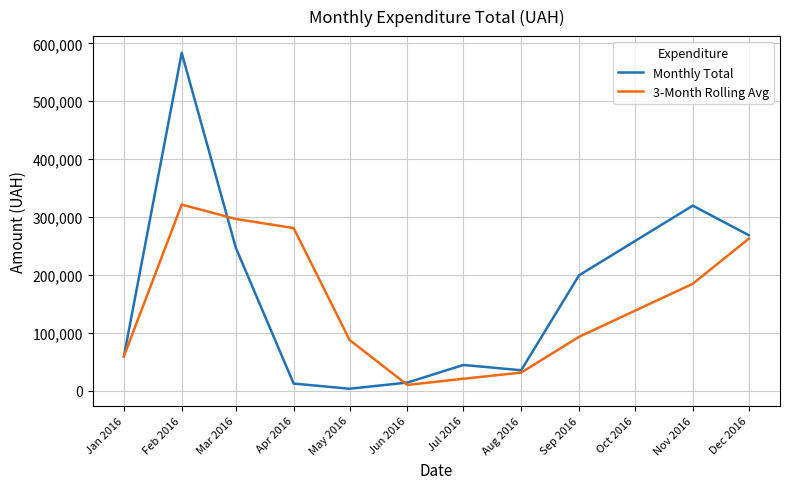

How many lines are shown in the chart?

2